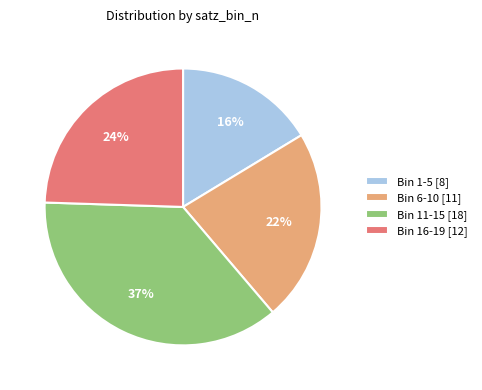

Which slice is the largest?

Bin 11-15 [18]